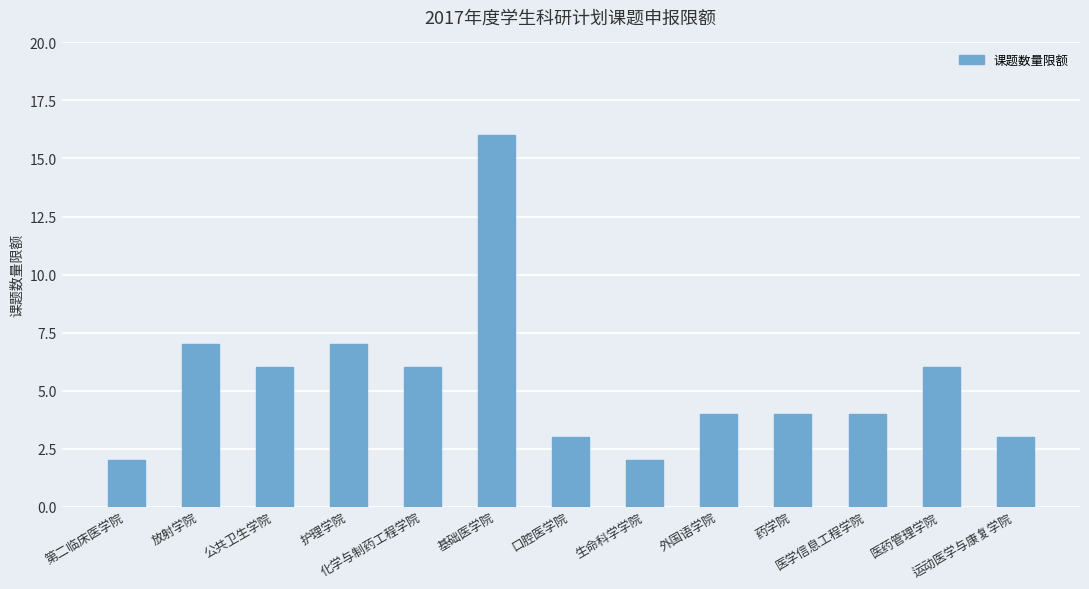

Which has a higher value, 医学信息工程学院 or 生命科学学院?

医学信息工程学院